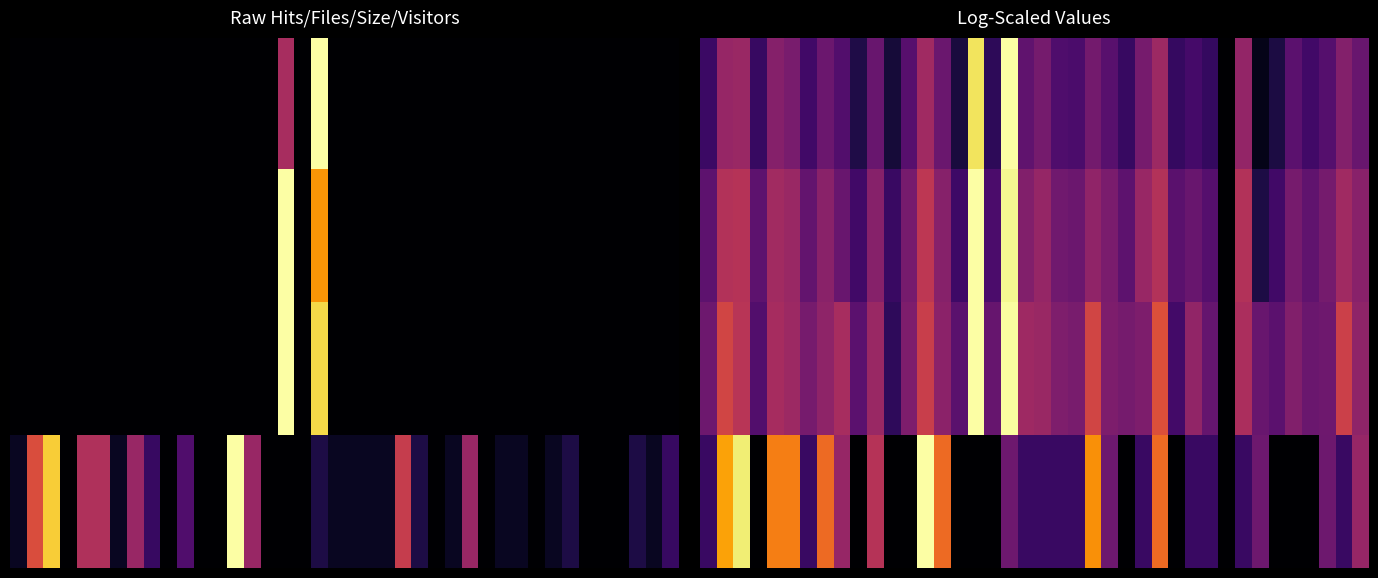

How many distinct data groups are displayed?

4